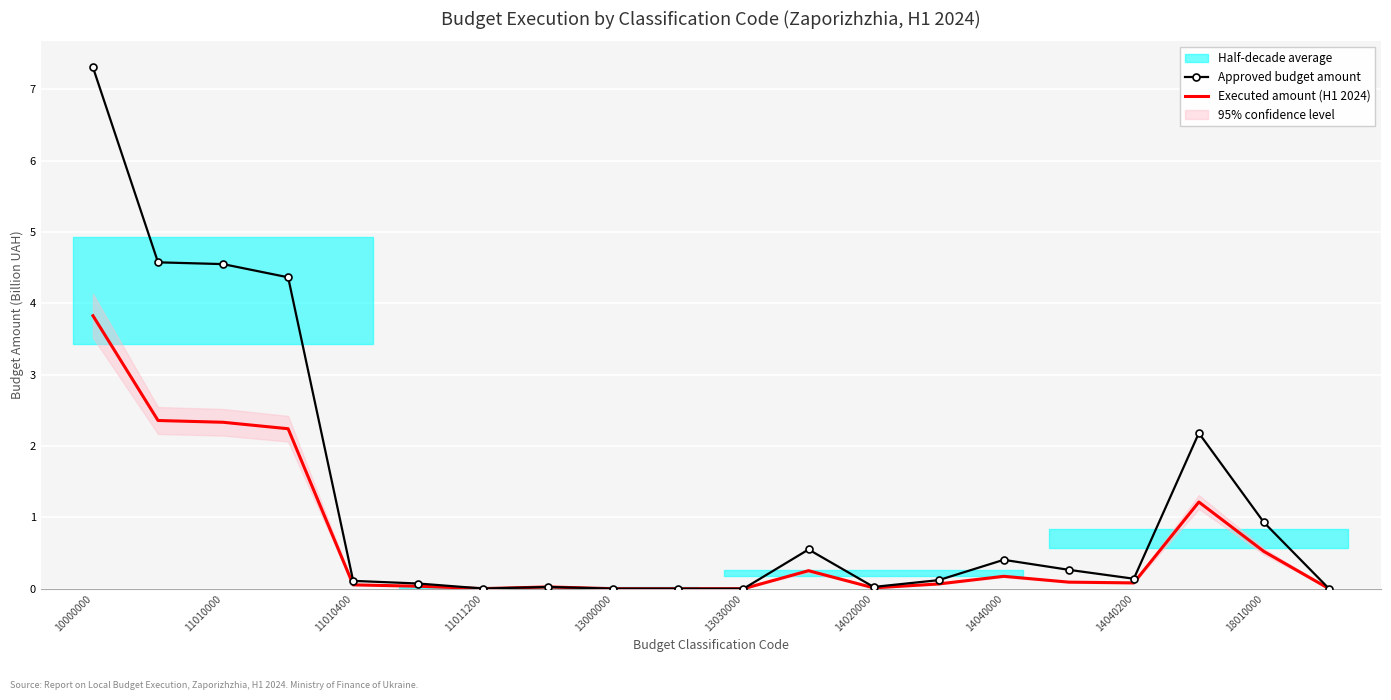

Rank the series by their average value, from lowest to highest.

Executed amount (H1 2024), Approved budget amount